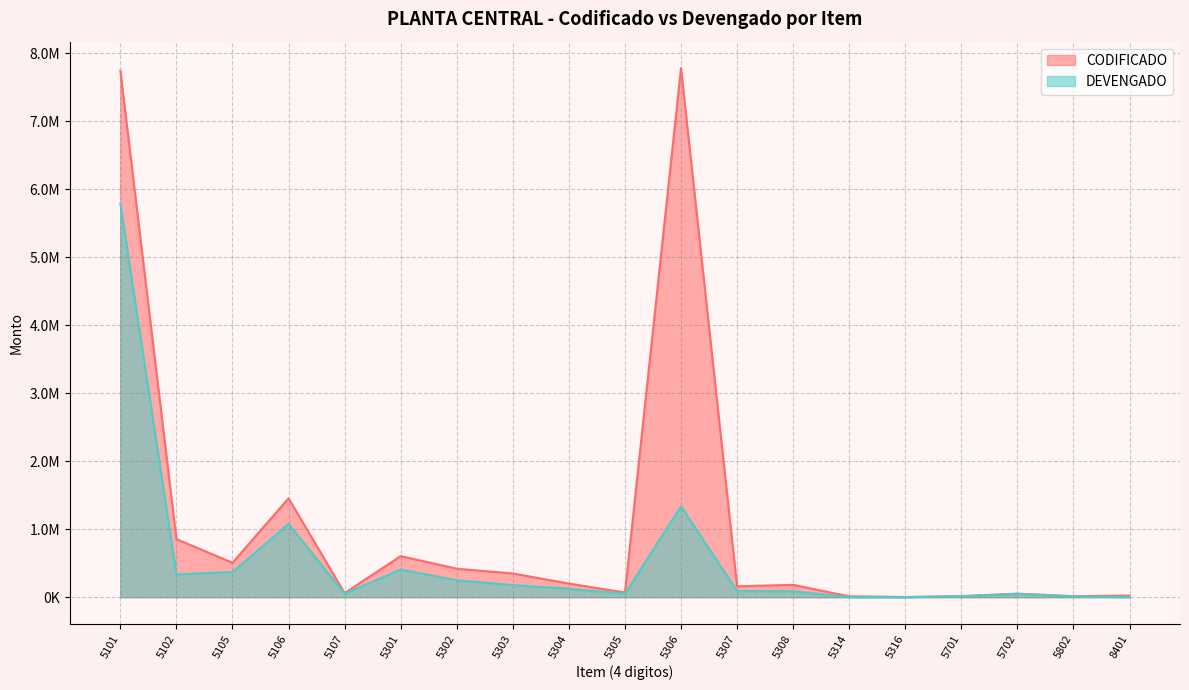

Is it true that DEVENGADO equals 1337387.8 at 5306?

True